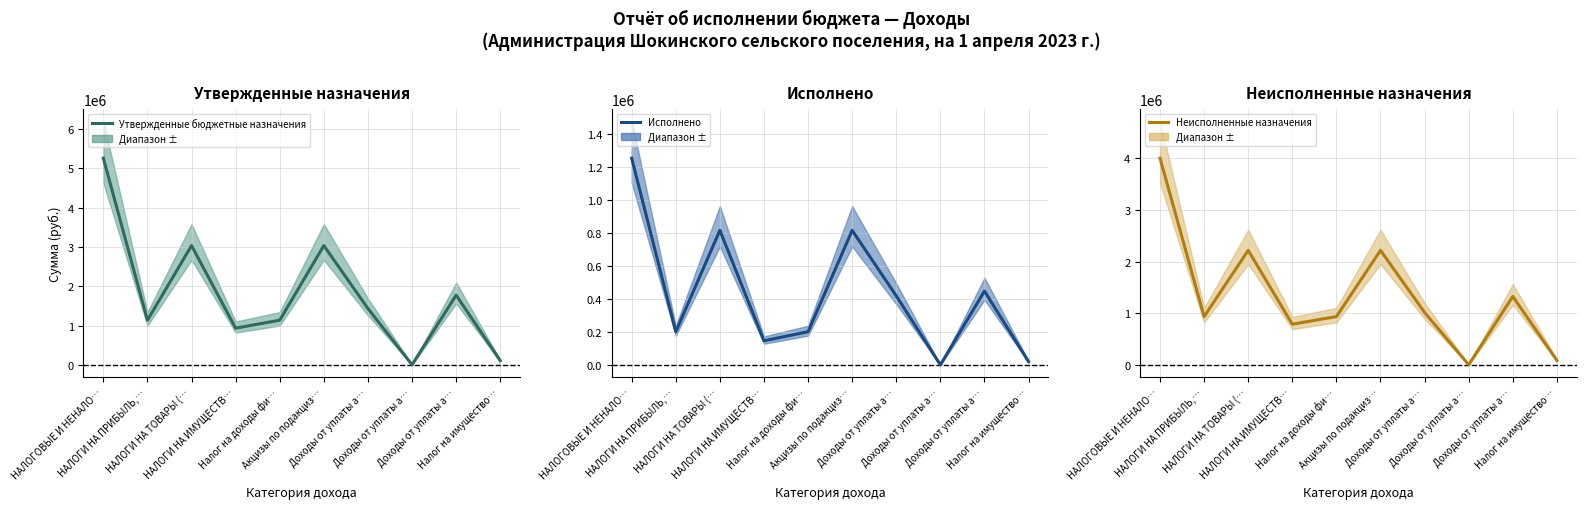

True or false: Исполнено has a value of 1193977.1 at НАЛОГИ НА ТОВАРЫ (….

False